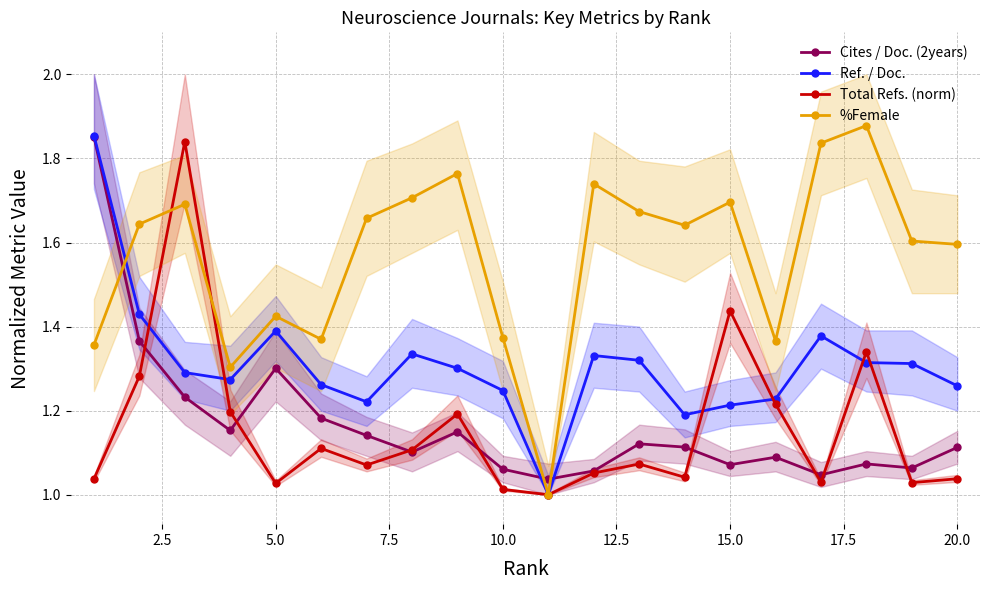

What is the value of the Ref. / Doc. point at the 17th from the left?

1.4